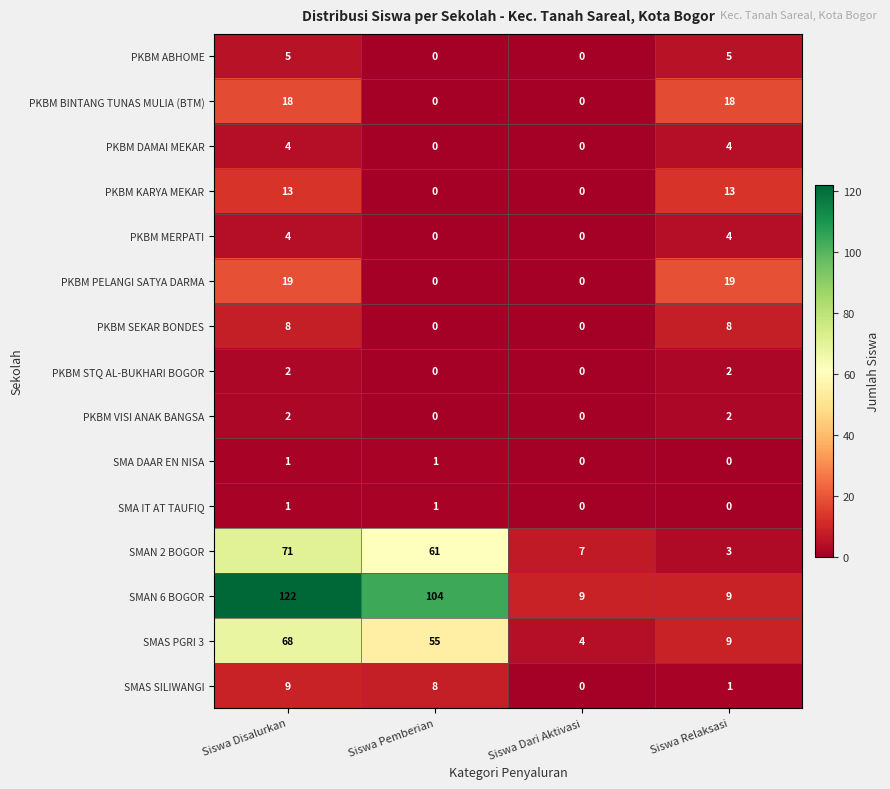

At which category is the sum across all series the highest?

Siswa Disalurkan